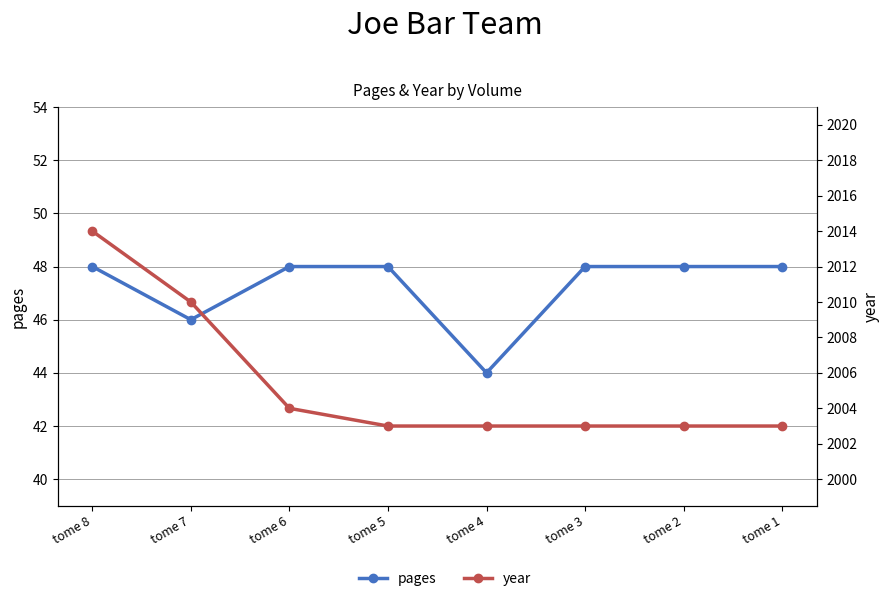

What is the value of the pages point at the 6th from the left?

48.0